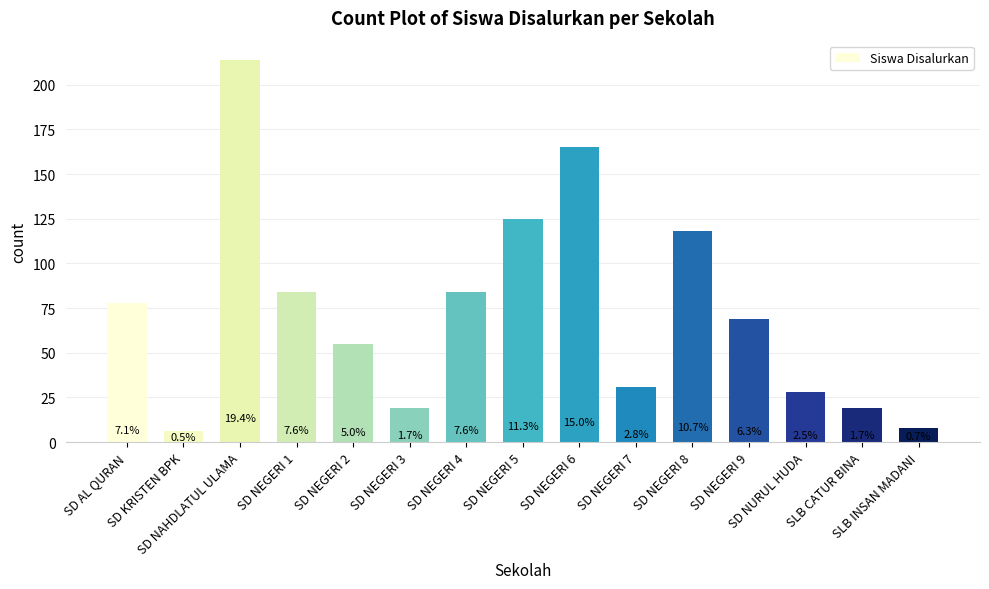

What is the difference between the second highest and second lowest values?

157